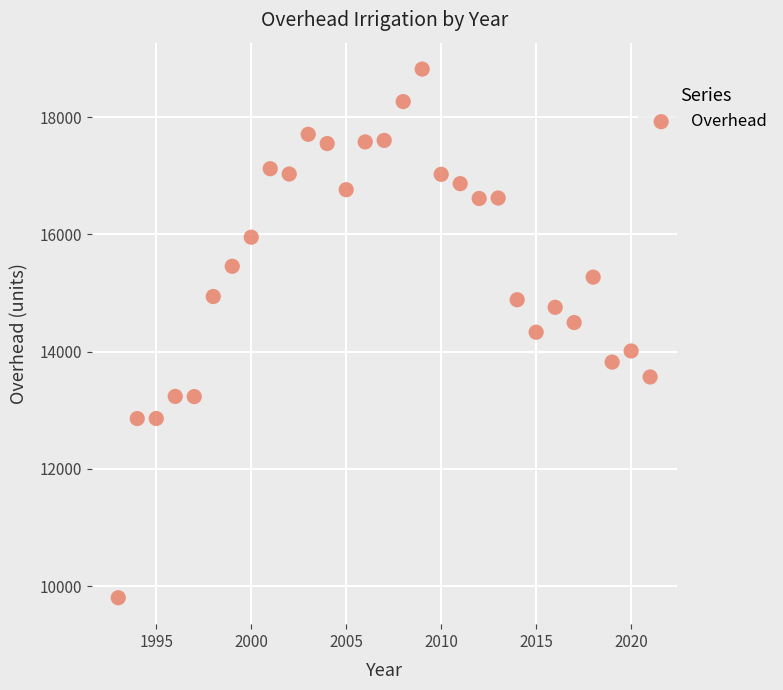

What is the range of Y values (max minus min)?

9017